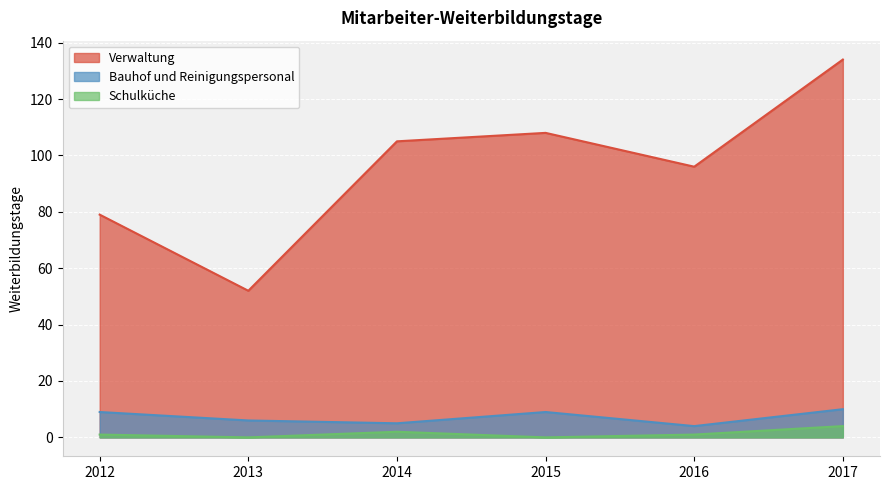

What are all the series names shown in the legend?

Verwaltung, Bauhof und Reinigungspersonal, Schulküche